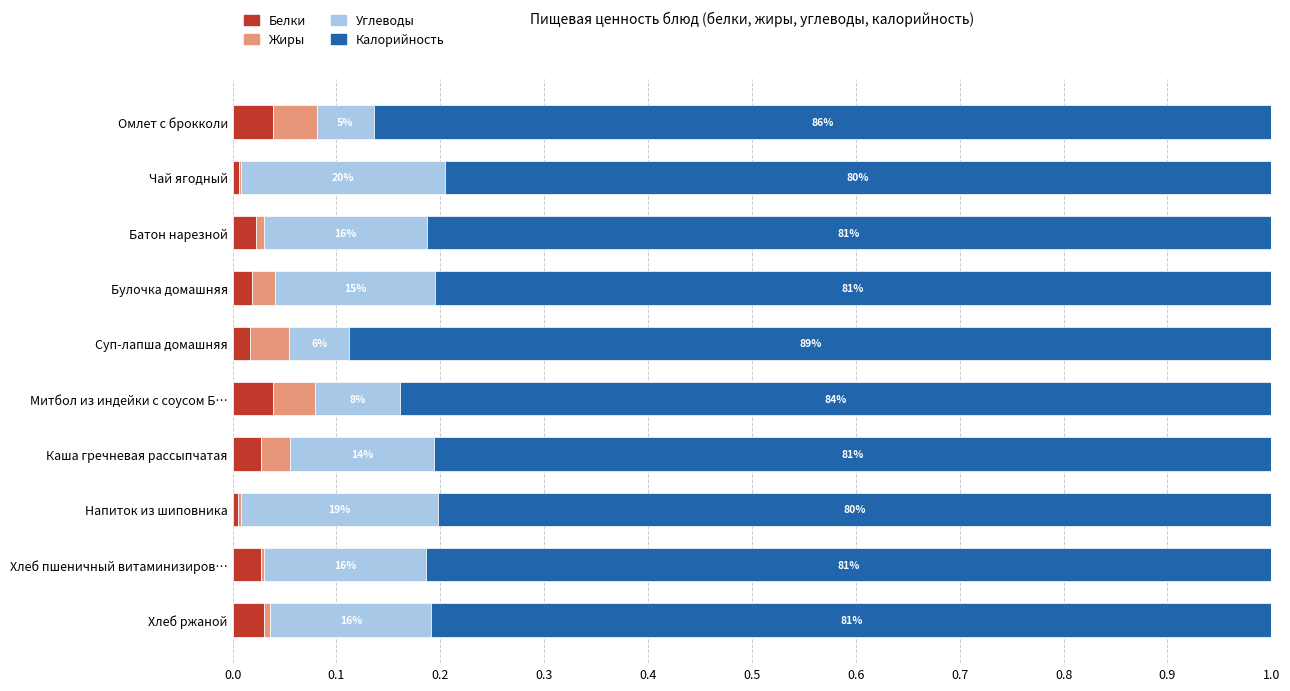

What are all the series names shown in the legend?

Белки, Жиры, Углеводы, Калорийность